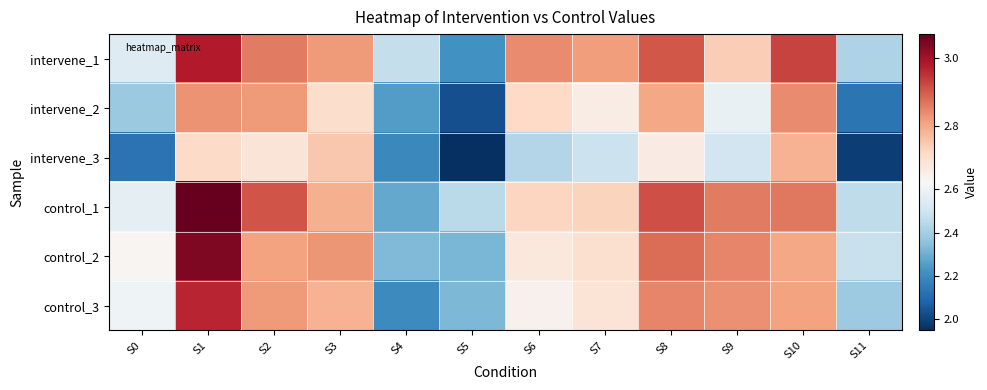

At which category is the sum across all series the highest?

S1